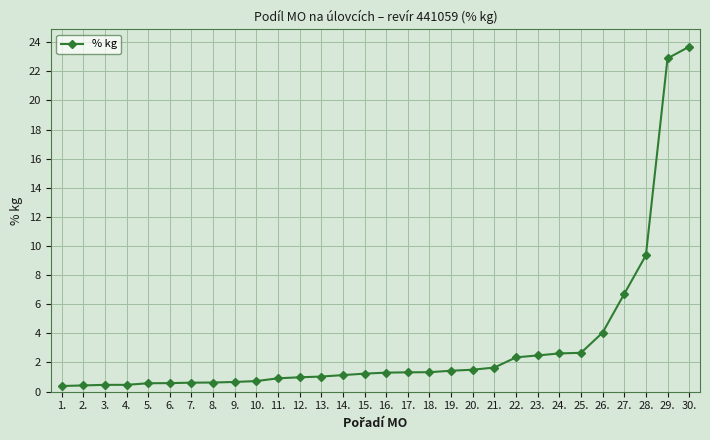

True or false: the data shows 0.4 at 17..

False